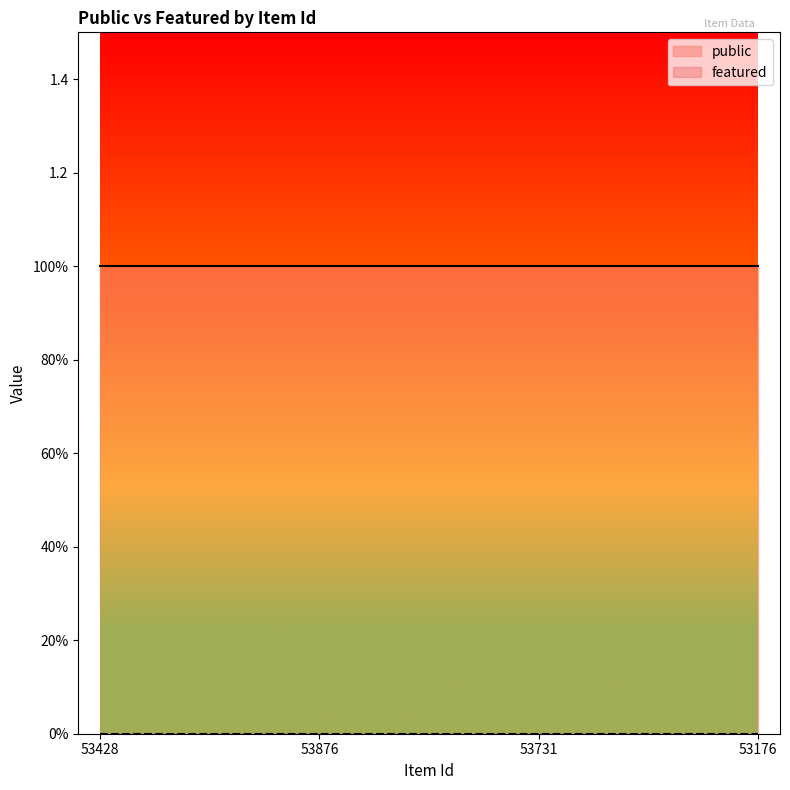

At 53876, list the series in order from largest to smallest.

public, featured